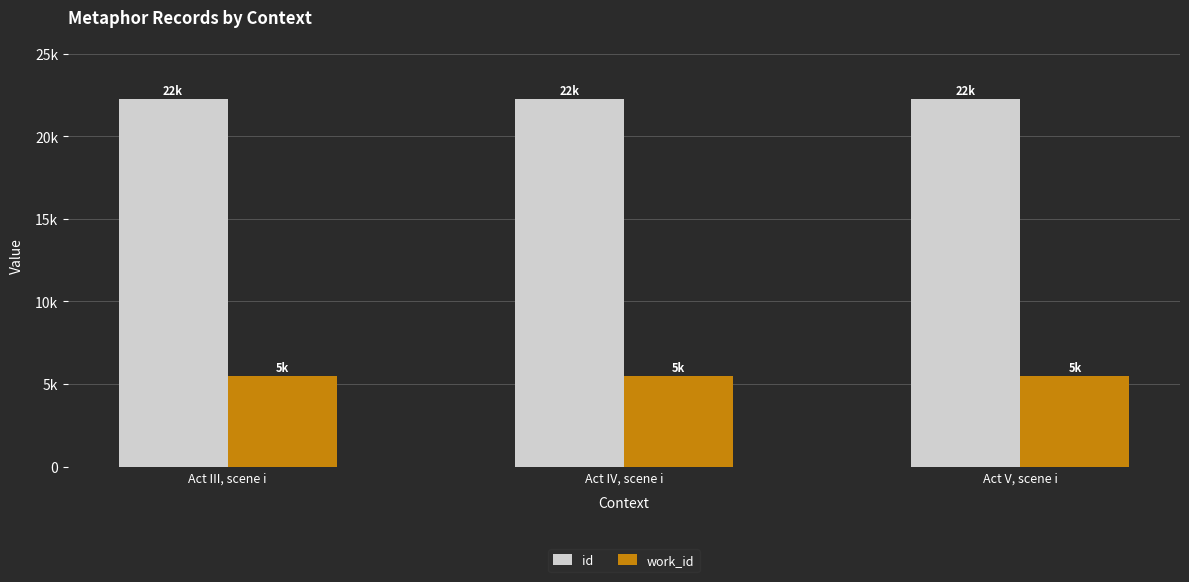

What is the label of the 3rd bar from the left?

Act V, scene i